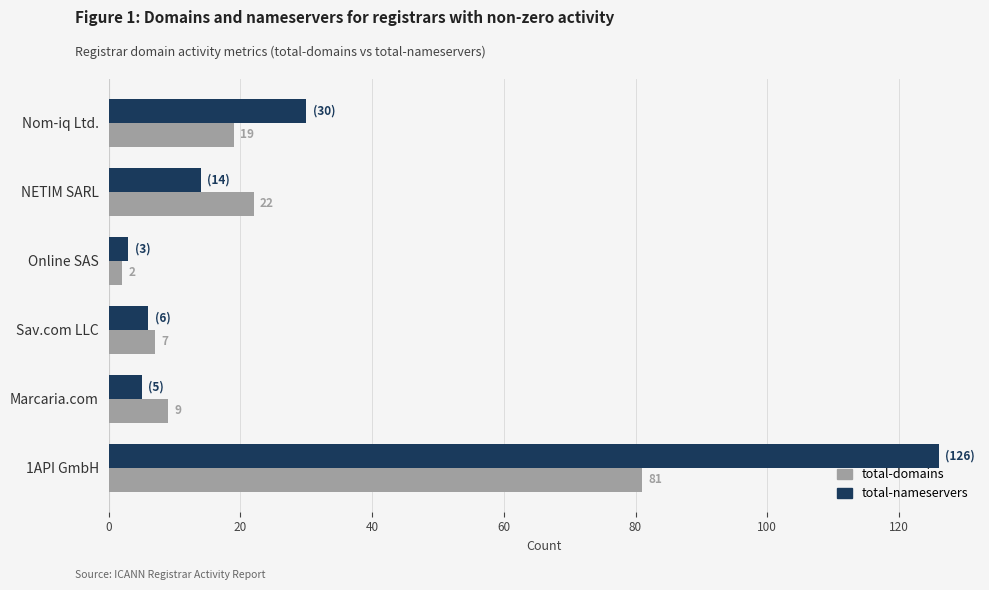

What is the difference between the second highest and minimum values in the total-nameservers series?

27